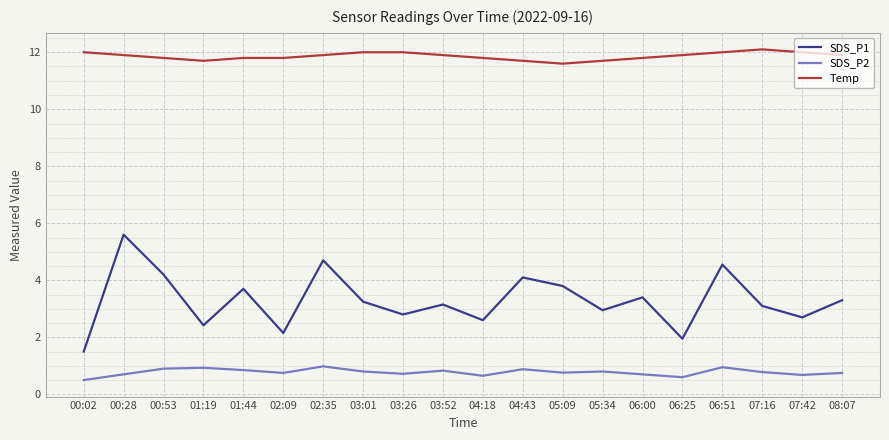

True or false: SDS_P2 and SDS_P1 intersect in this chart.

False